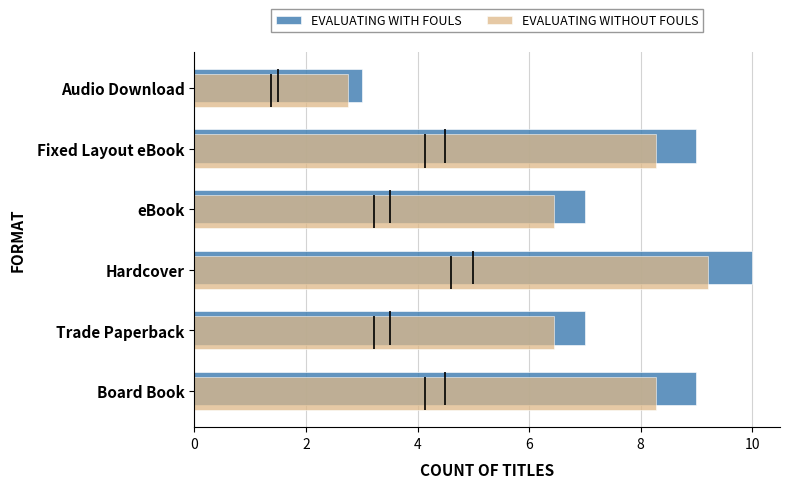

What is the maximum value for EVALUATING WITH FOULS?

10.0